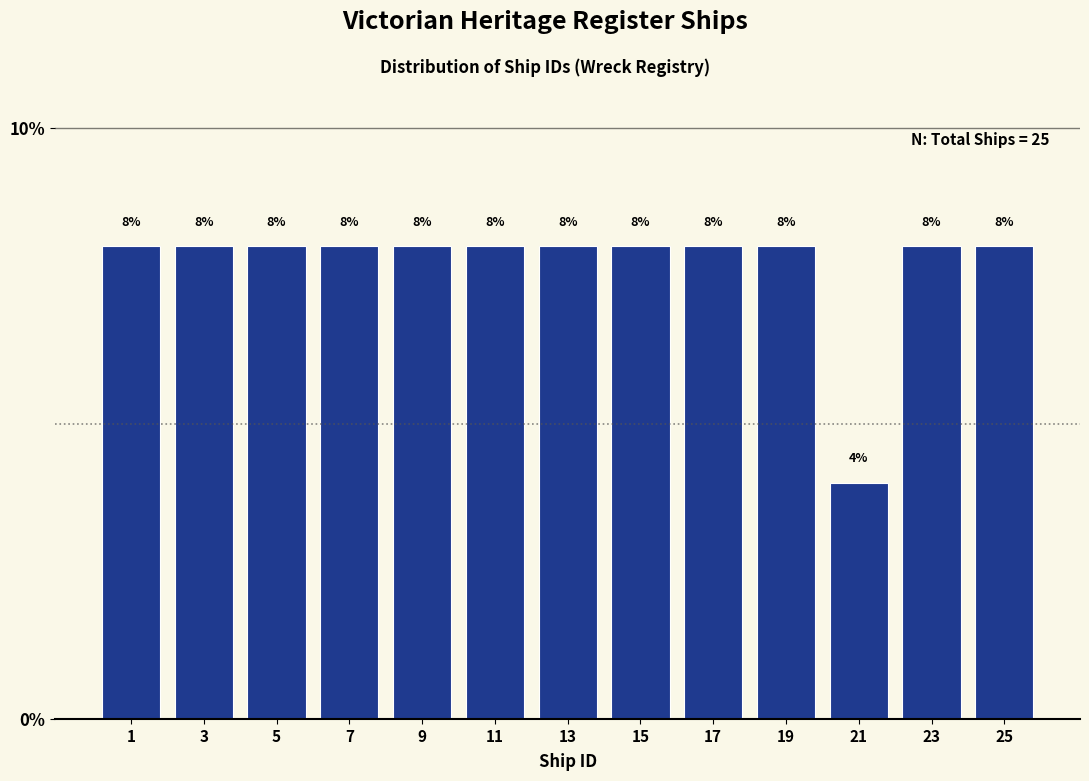

Reading left to right, extract all data points from this chart.

1=8	3=8	5=8	7=8	9=8	11=8	13=8	15=8	17=8	19=8	21=4	23=8	25=8